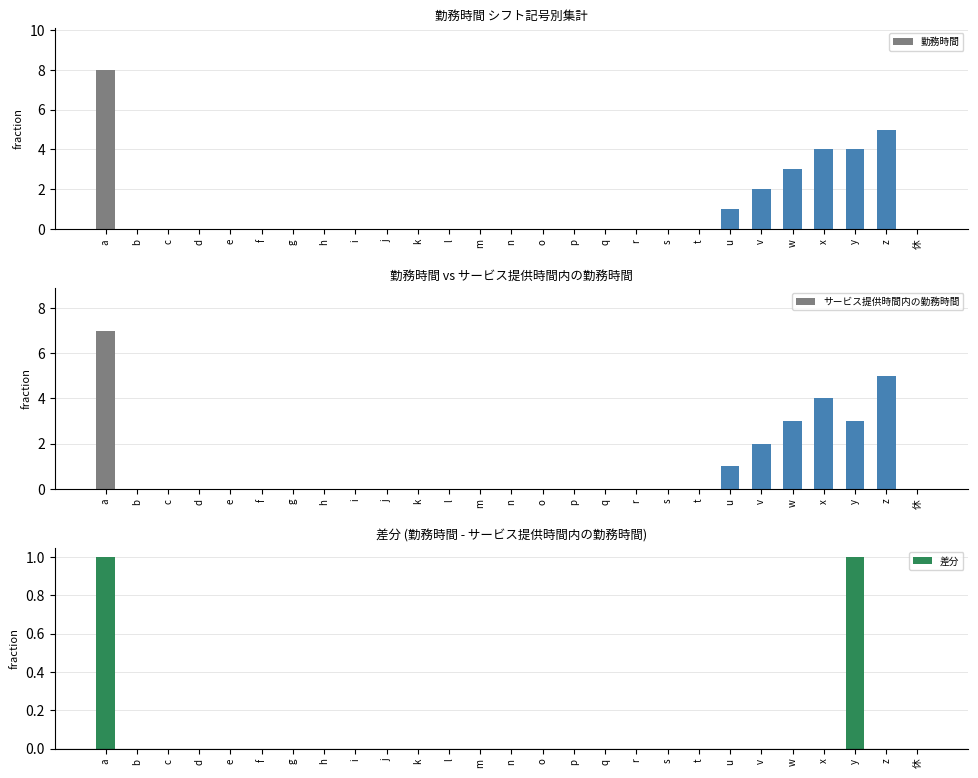

Is it true that 勤務時間 equals 3 at c?

False